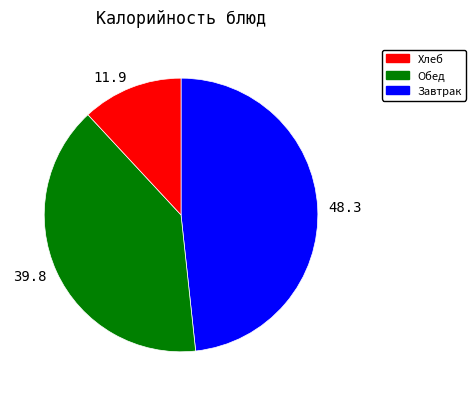

Does any single category account for the majority?

No